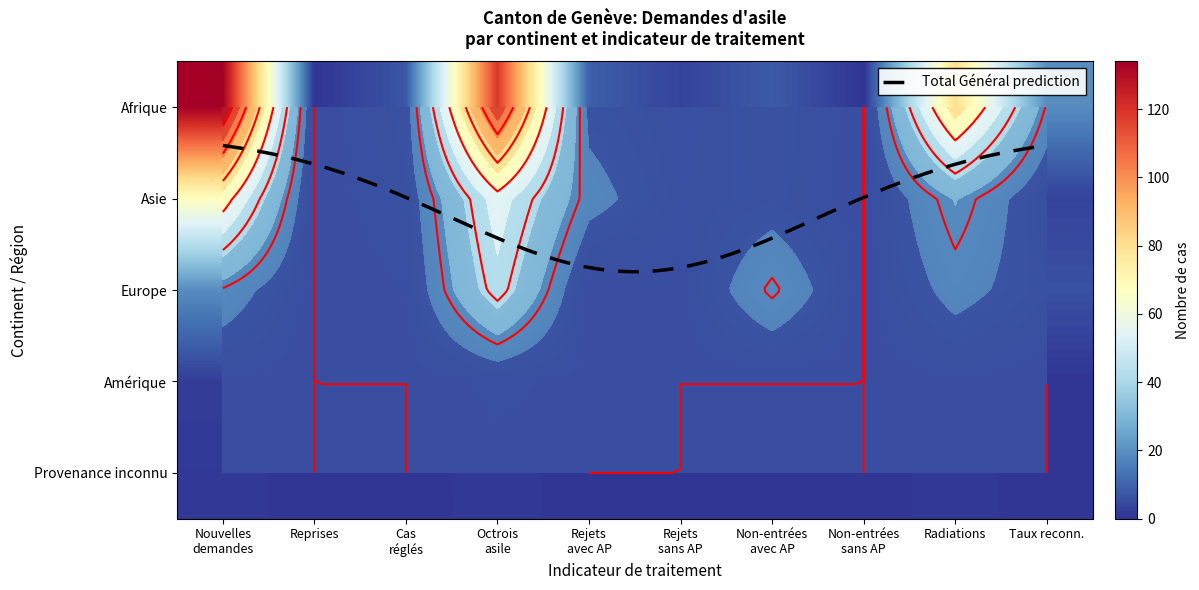

Reading left to right, list all the values displayed in this chart.

Afrique: 134	0	7	119	9	3	8	0	80	19
Asie: 67	0	5	55	16	4	7	0	25	3
Europe: 19	0	2	45	0	1	22	0	16	6
Amérique: 2	0	0	3	1	0	0	0	2	0
Provenance inconnu: 1	0	0	1	0	0	0	0	1	0